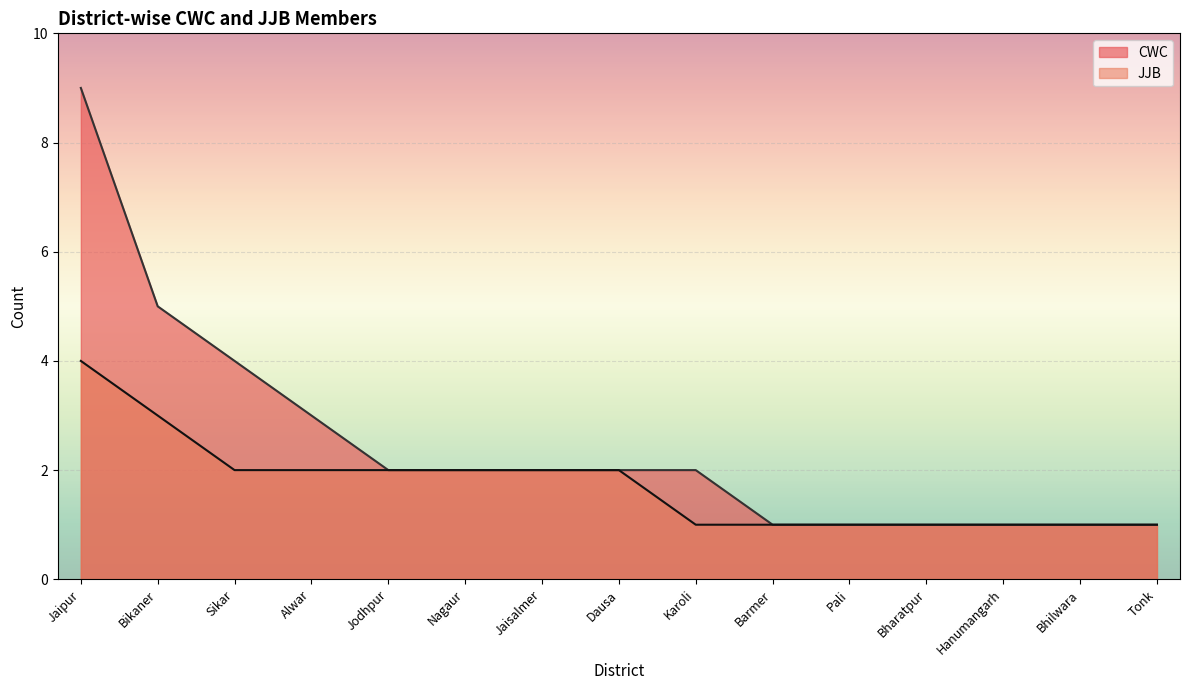

Between Jodhpur and Dausa, which is larger?

Jodhpur